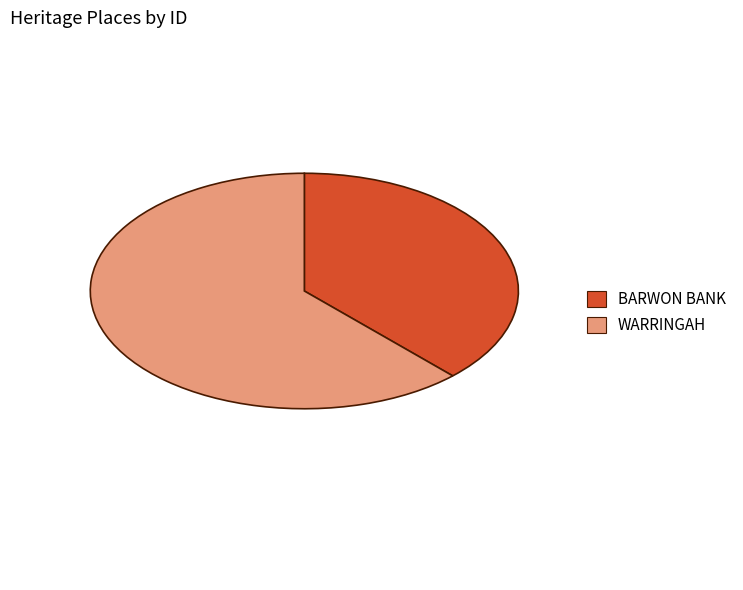

Is there a majority slice in this chart?

Yes